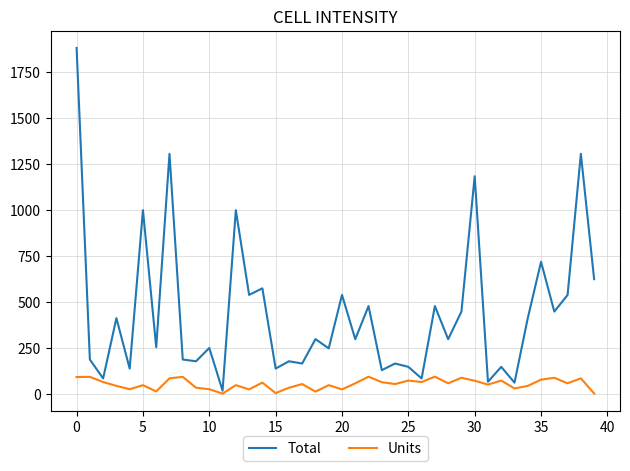

List the series in order of their overall mean, highest first.

Total, Units